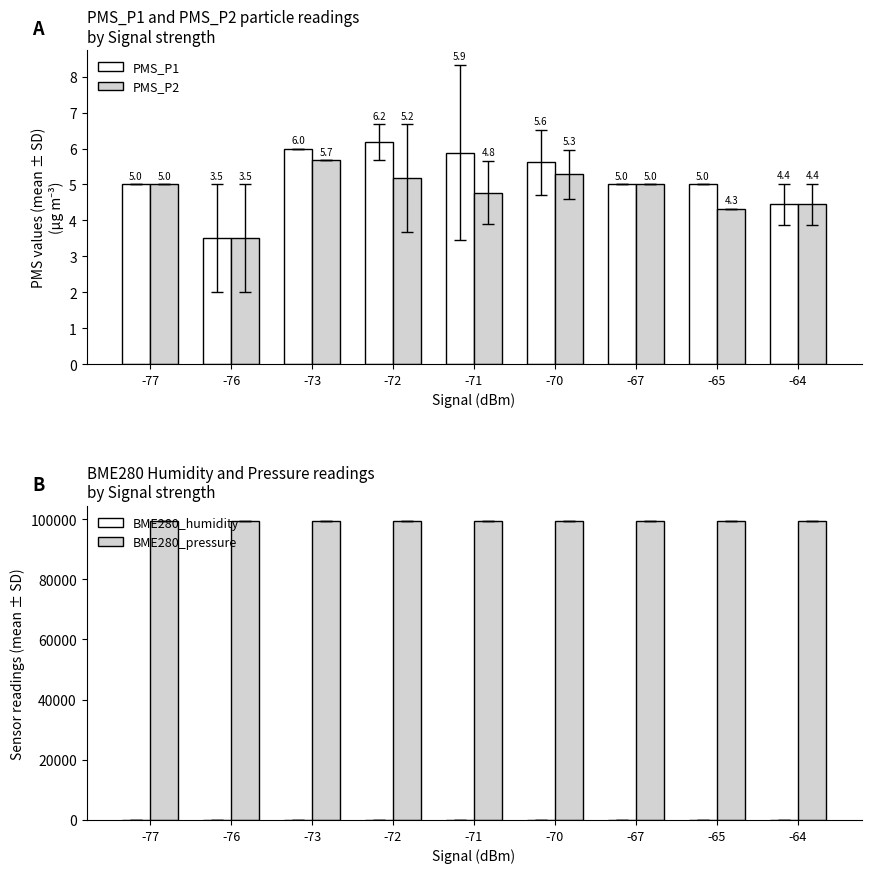

What is the sum of the PMS_P1 values at -65 and -64?

9.4